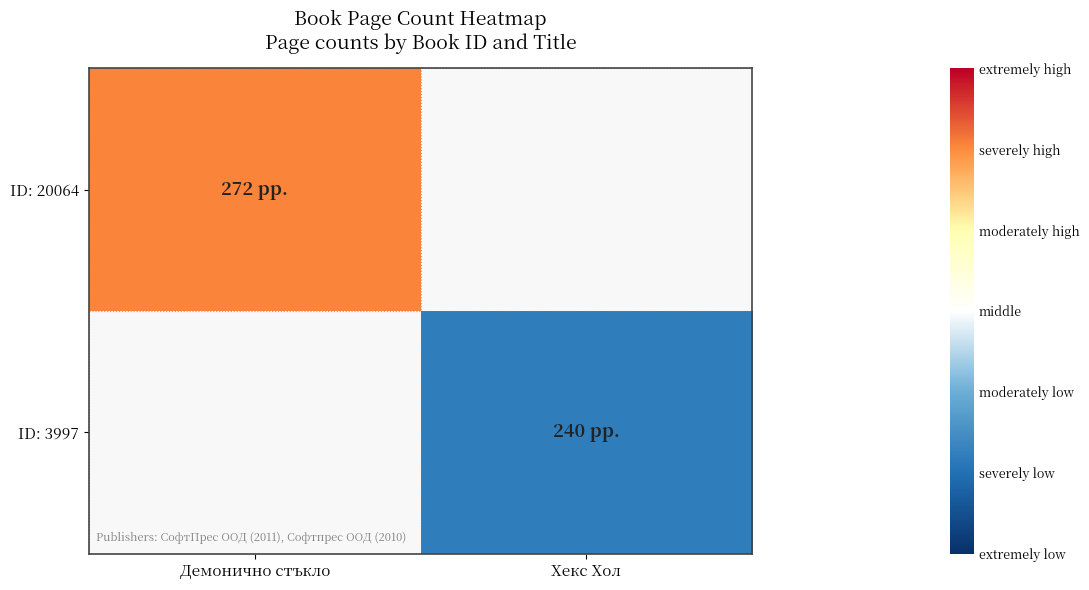

At which category does the chart reach its peak across all series?

Демонично стъкло